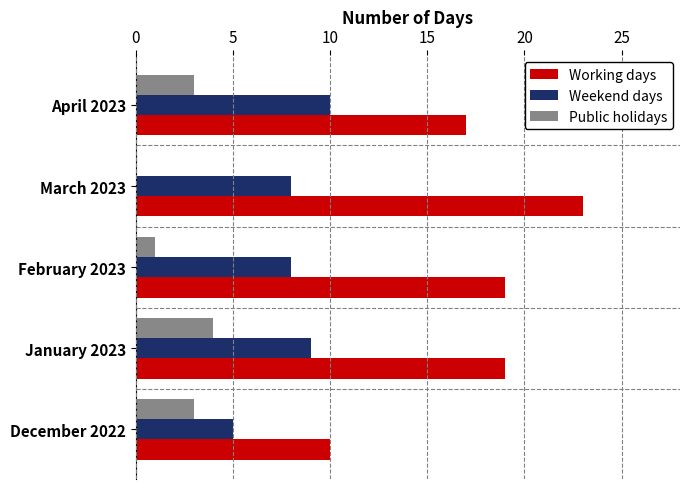

At which category is the sum across all series the highest?

January 2023